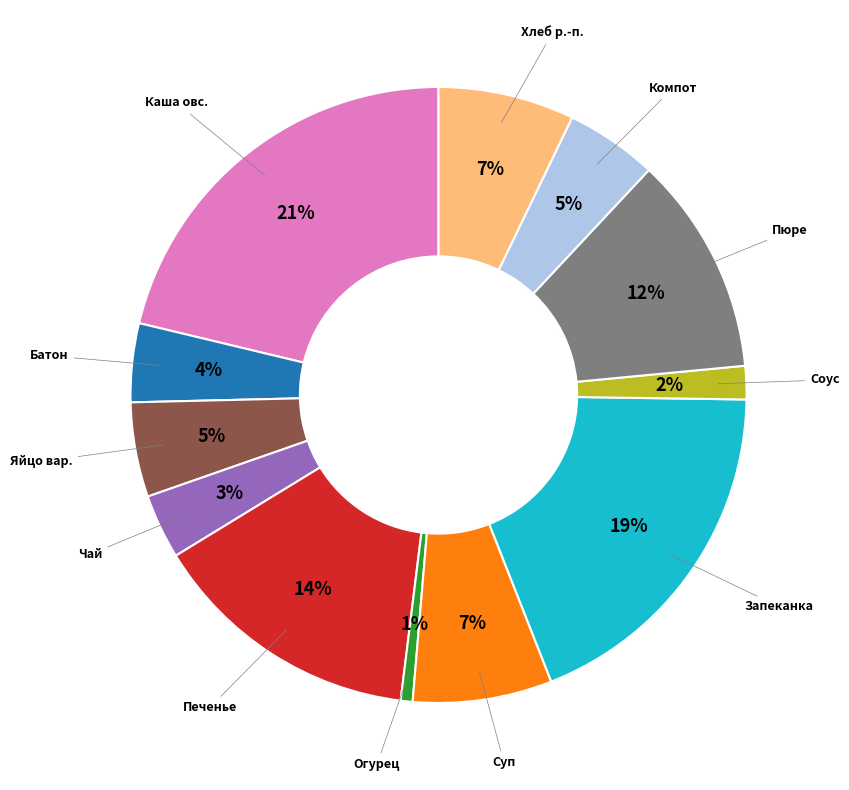

Does Суп account for over 50% of the chart?

No